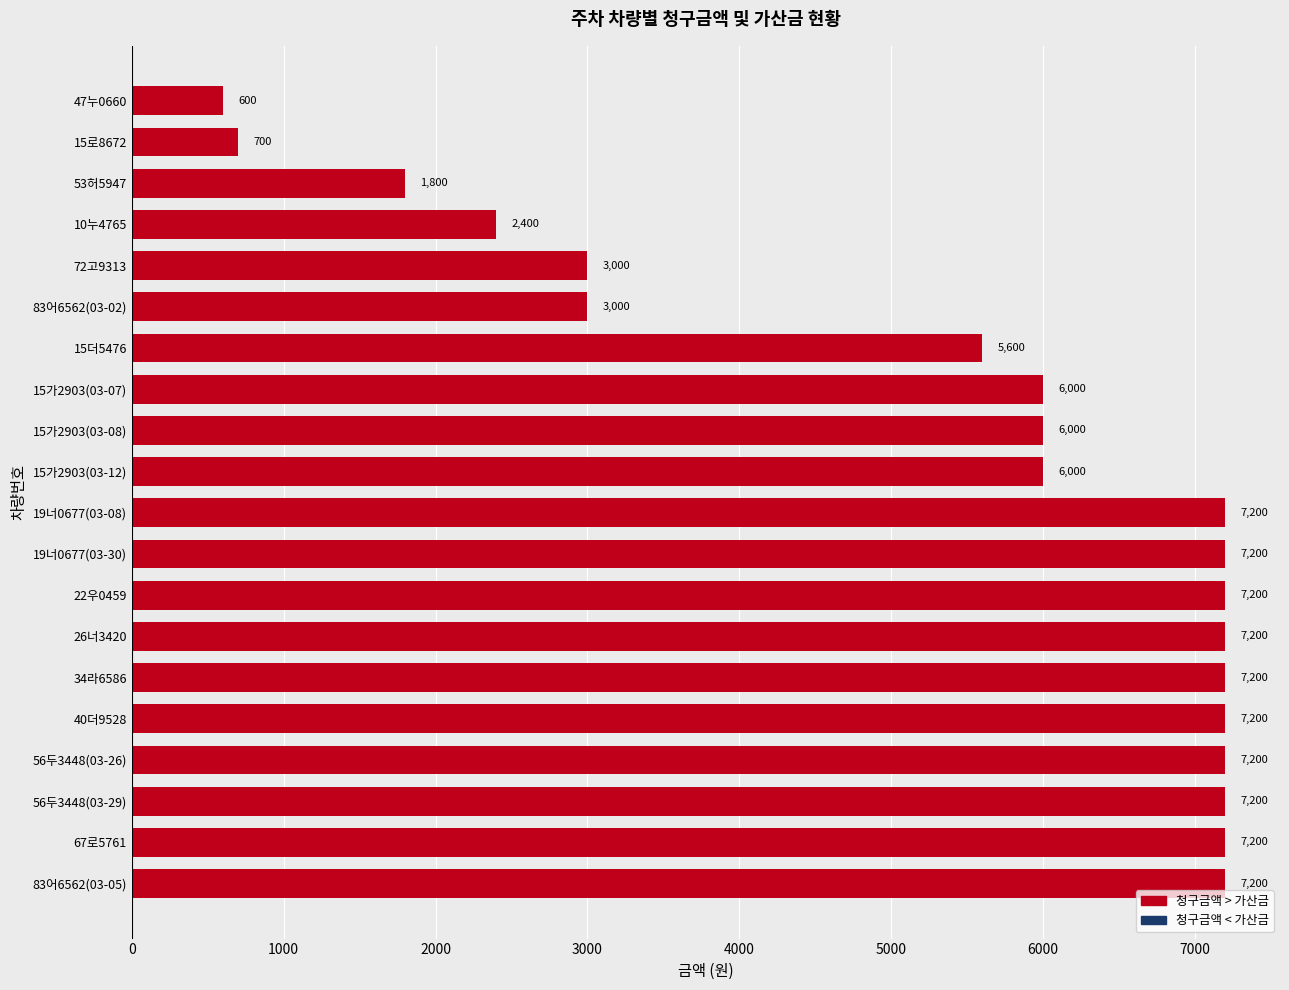

How many distinct data groups are displayed?

1